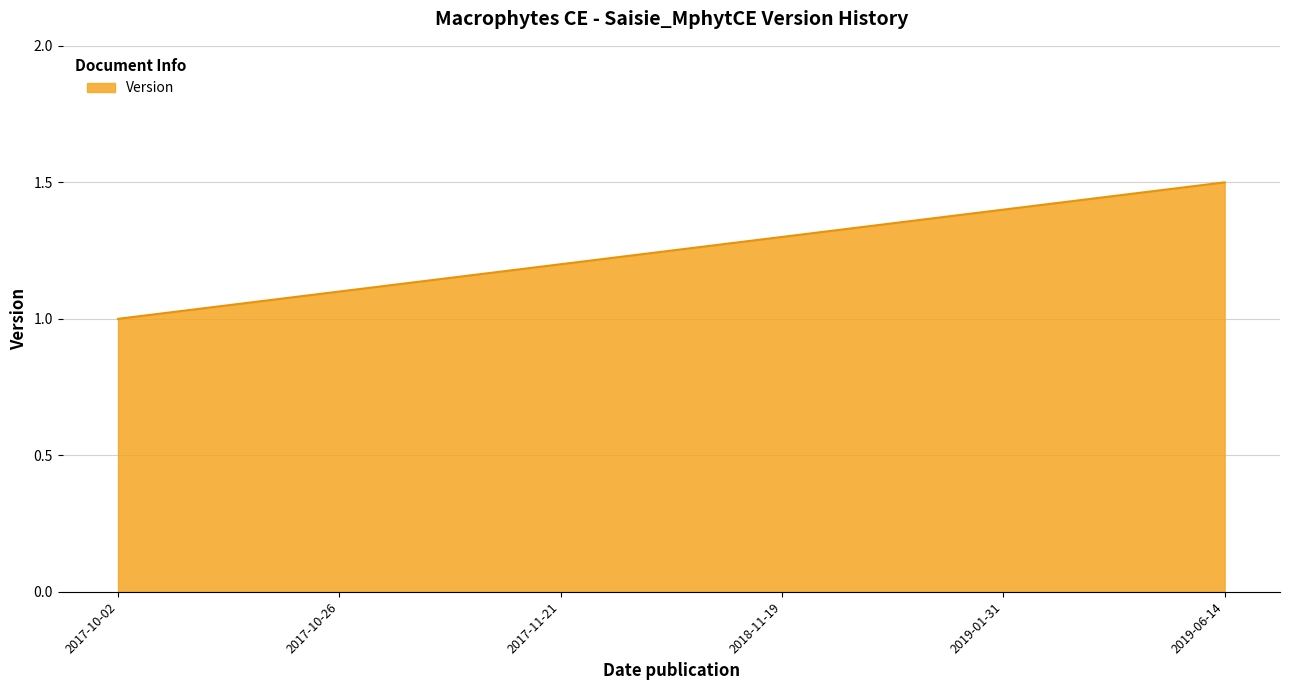

Count the values in the range 1 to 2.

6